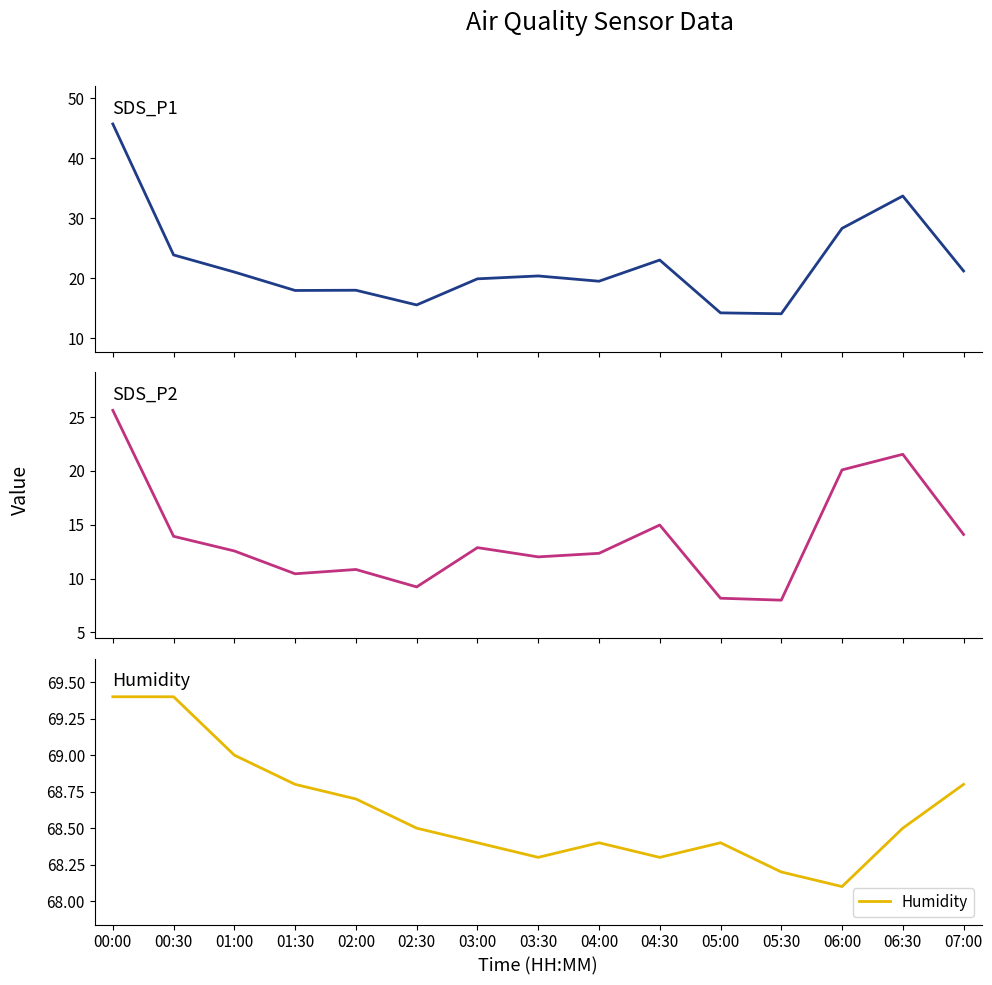

How many data points in SDS_P1 are above 20?

8